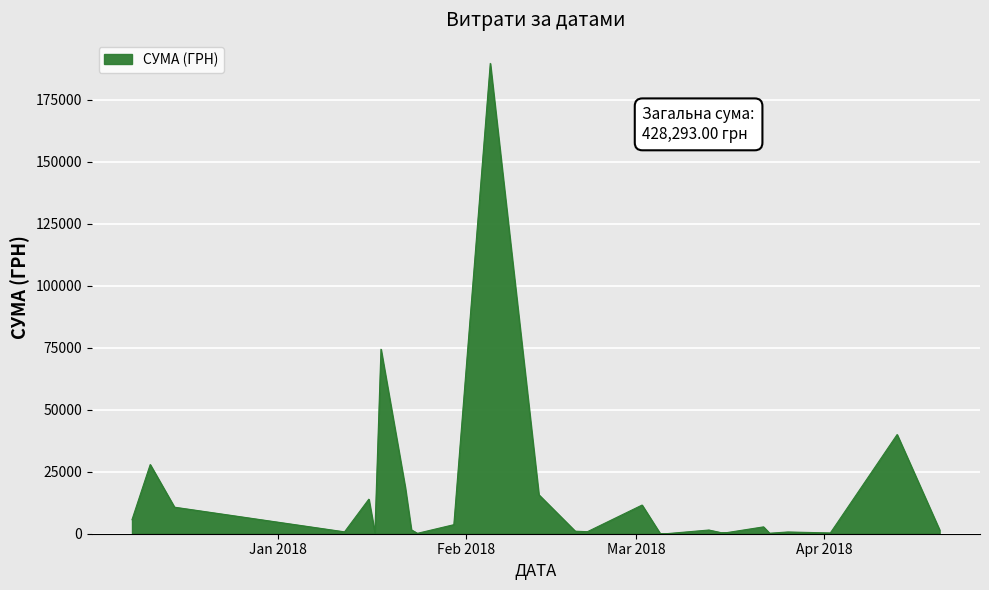

What is the maximum value shown in the chart?

189658.9